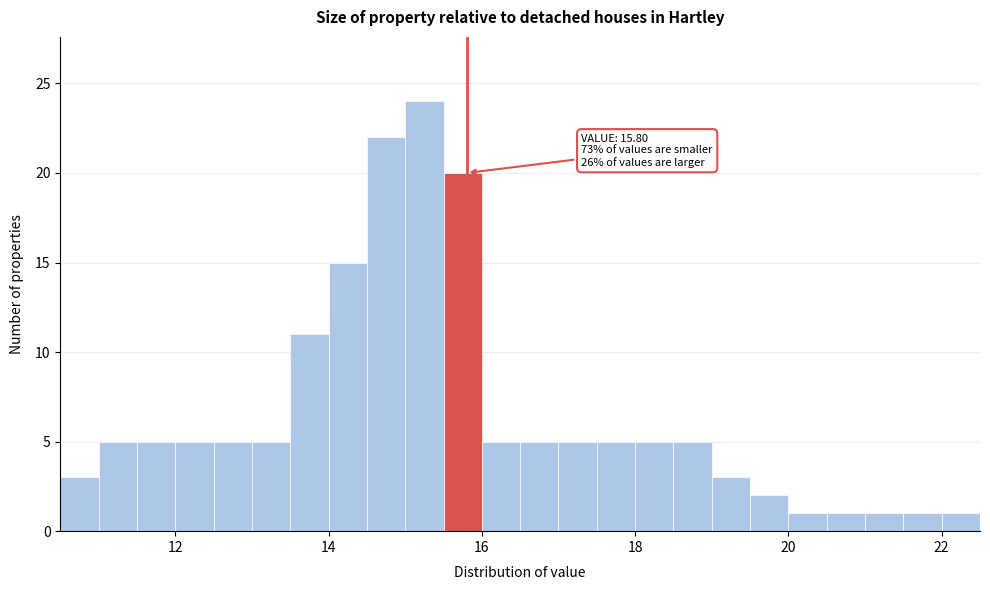

Around what value on the x-axis is the tallest bar? Give the approximate position of its centre, as read against the axis.

15.2